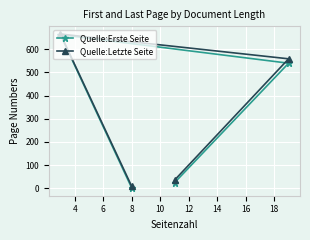

What is the greatest value displayed?

666